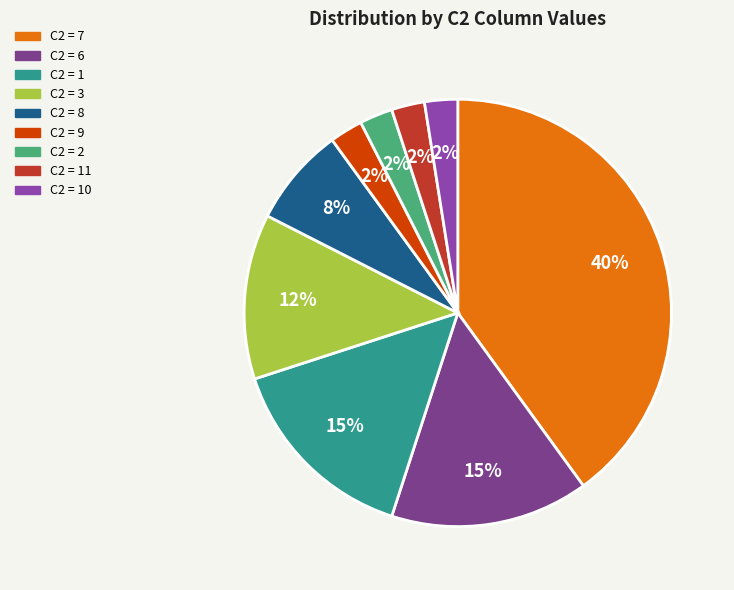

To the nearest percent, what is the average slice percentage?

11%